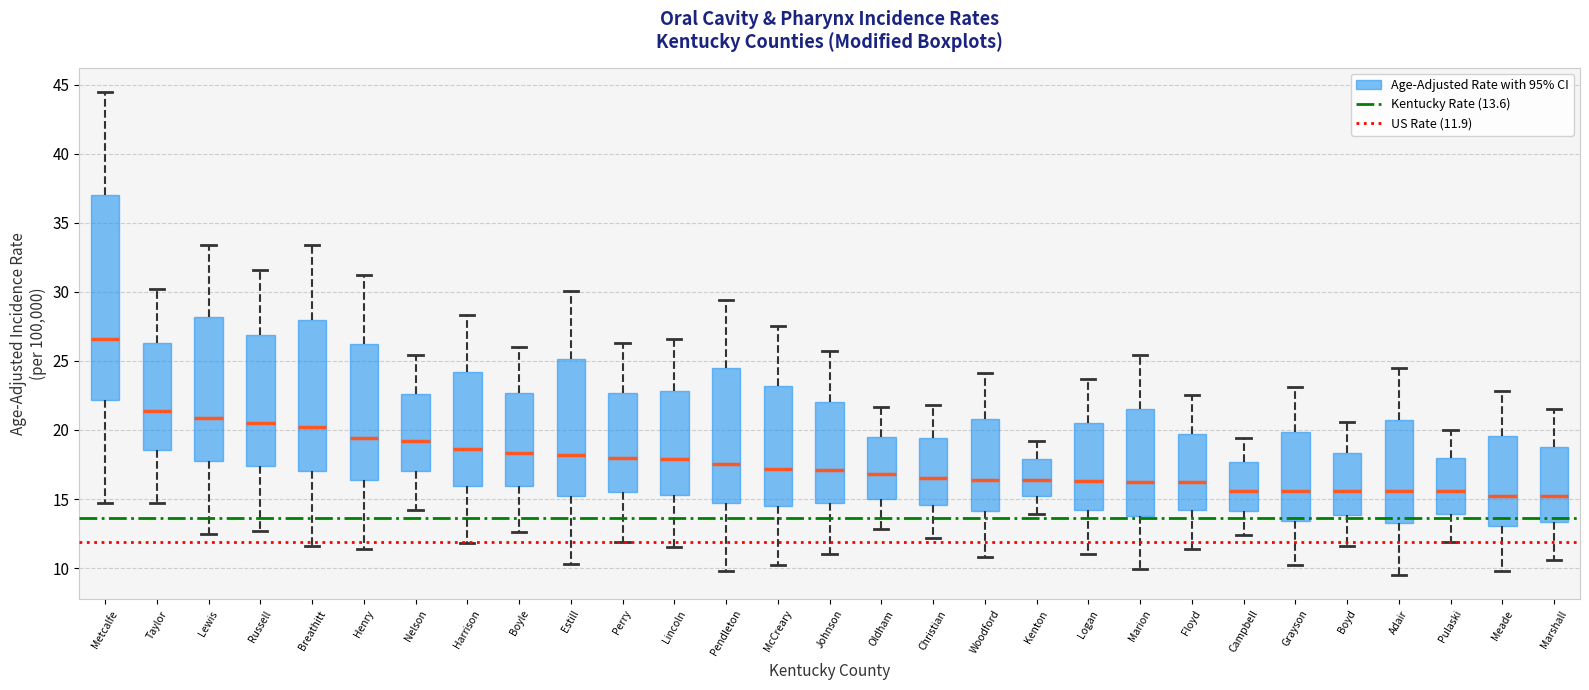

Reading left to right, read every box against the y-axis: the position of its median line, the range the box covers, and the ends of its whiskers. The values are not printed on the chart, so give them approximately, as read against the axis.

Metcalfe: median 26.5, box 22.0 to 37.0, whiskers 14.5 to 44.5
Taylor: median 21.5, box 18.5 to 26.5, whiskers 14.5 to 30.0
Lewis: median 21.0, box 17.5 to 28.0, whiskers 12.5 to 33.5
Russell: median 20.5, box 17.5 to 27.0, whiskers 12.5 to 31.5
Breathitt: median 20.0, box 17.0 to 28.0, whiskers 11.5 to 33.5
Henry: median 19.5, box 16.5 to 26.5, whiskers 11.5 to 31.0
Nelson: median 19.0, box 17.0 to 22.5, whiskers 14.0 to 25.5
Harrison: median 18.5, box 16.0 to 24.0, whiskers 12.0 to 28.5
Boyle: median 18.5, box 16.0 to 22.5, whiskers 12.5 to 26.0
Estill: median 18.0, box 15.5 to 25.0, whiskers 10.5 to 30.0
Perry: median 18.0, box 15.5 to 22.5, whiskers 12.0 to 26.5
Lincoln: median 18.0, box 15.5 to 23.0, whiskers 11.5 to 26.5
Pendleton: median 17.5, box 14.5 to 24.5, whiskers 10.0 to 29.5
McCreary: median 17.0, box 14.5 to 23.0, whiskers 10.0 to 27.5
Johnson: median 17.0, box 14.5 to 22.0, whiskers 11.0 to 25.5
Oldham: median 17.0, box 15.0 to 19.5, whiskers 13.0 to 21.5
Christian: median 16.5, box 14.5 to 19.5, whiskers 12.0 to 22.0
Woodford: median 16.5, box 14.0 to 21.0, whiskers 11.0 to 24.0
Kenton: median 16.5, box 15.0 to 18.0, whiskers 14.0 to 19.0
Logan: median 16.5, box 14.0 to 20.5, whiskers 11.0 to 23.5
Marion: median 16.0, box 14.0 to 21.5, whiskers 10.0 to 25.5
Floyd: median 16.0, box 14.0 to 19.5, whiskers 11.5 to 22.5
Campbell: median 15.5, box 14.0 to 17.5, whiskers 12.5 to 19.5
Grayson: median 15.5, box 13.5 to 20.0, whiskers 10.0 to 23.0
Boyd: median 15.5, box 14.0 to 18.5, whiskers 11.5 to 20.5
Adair: median 15.5, box 13.5 to 21.0, whiskers 9.5 to 24.5
Pulaski: median 15.5, box 14.0 to 18.0, whiskers 12.0 to 20.0
Meade: median 15.0, box 13.0 to 19.5, whiskers 10.0 to 23.0
Marshall: median 15.0, box 13.5 to 19.0, whiskers 10.5 to 21.5